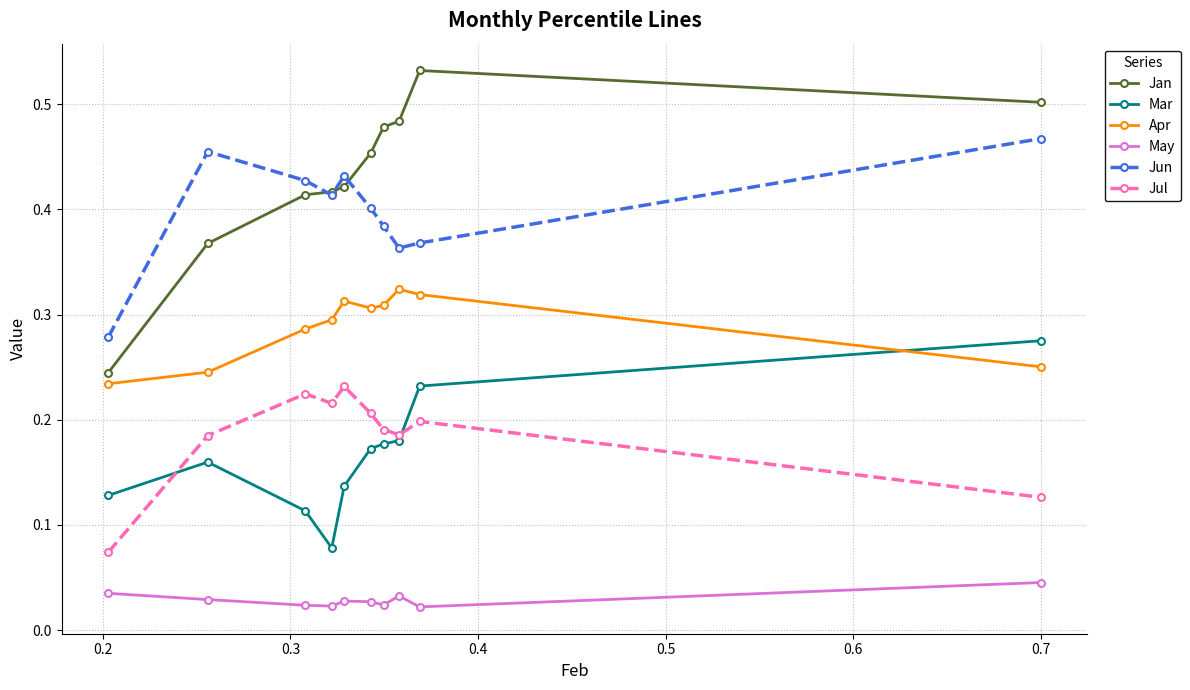

Which series has the largest total across all categories?

Jan